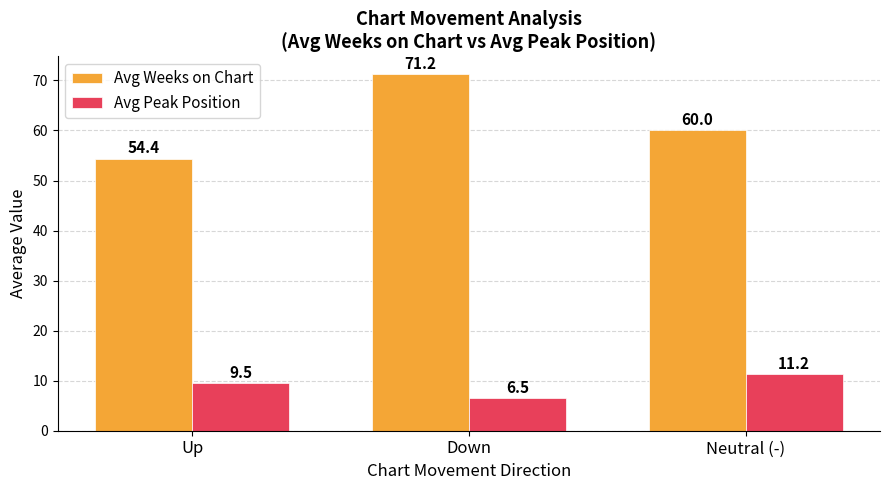

What is the difference between the highest and lowest values at Up?

44.9